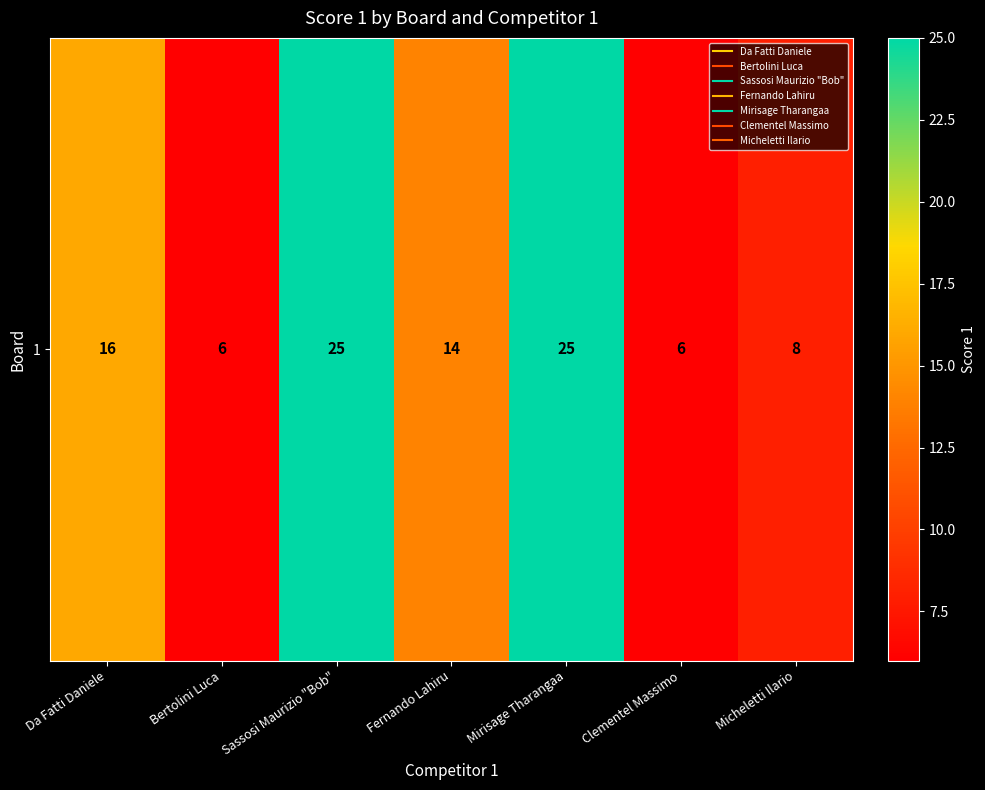

Which category has the lowest value across all series?

Bertolini Luca